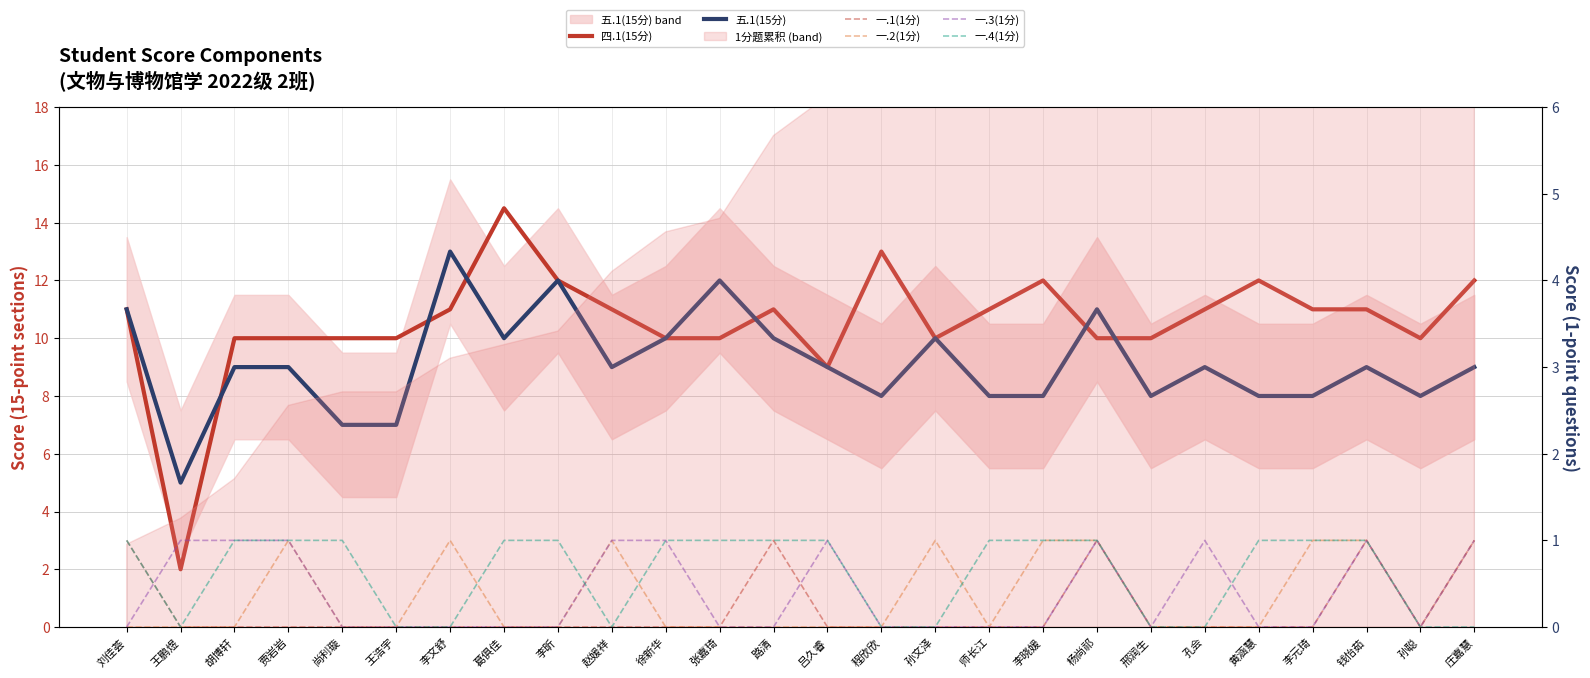

What is the sum of all 一.1(1分) values?

5.0